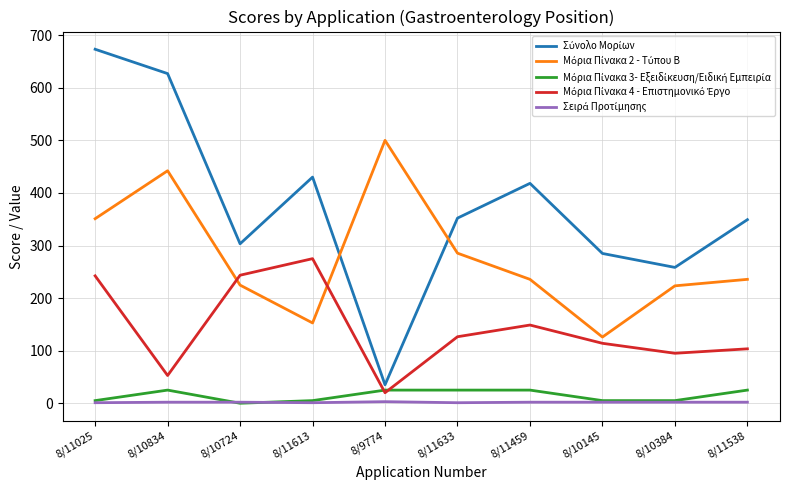

At which category is the sum across all series the highest?

8/11025